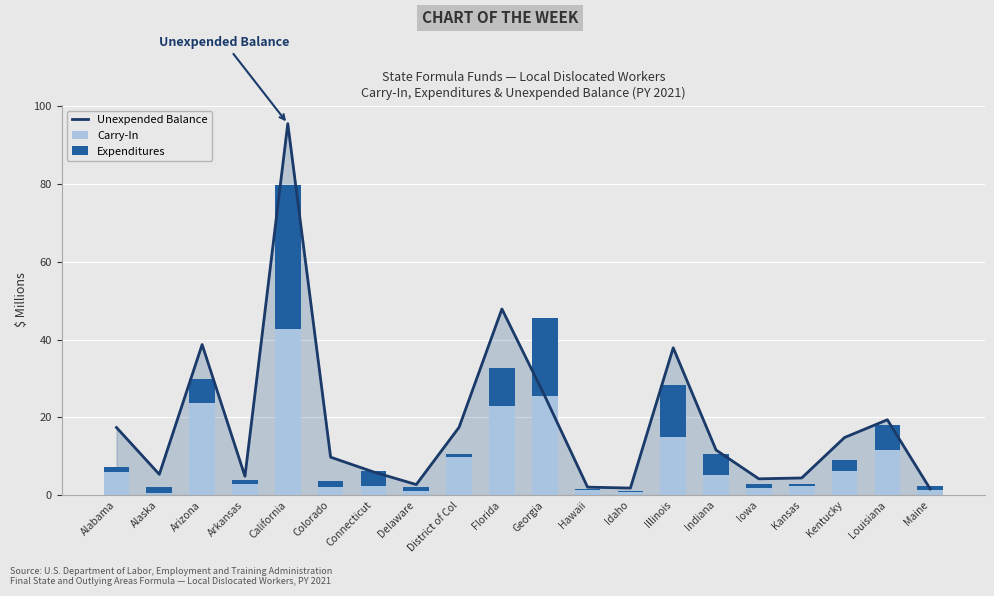

What is the minimum value shown in the chart?

0.4